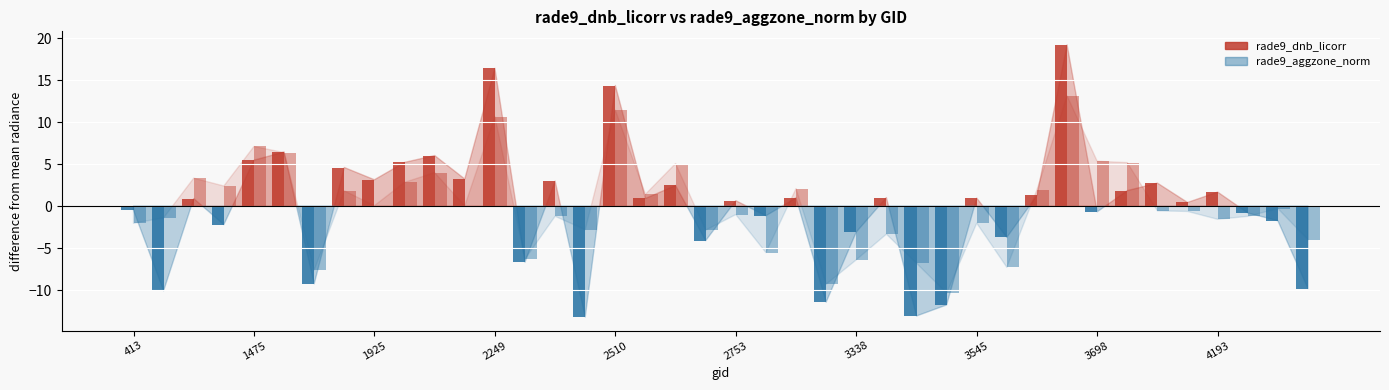

Which has a higher value, 413 or 2726?

413